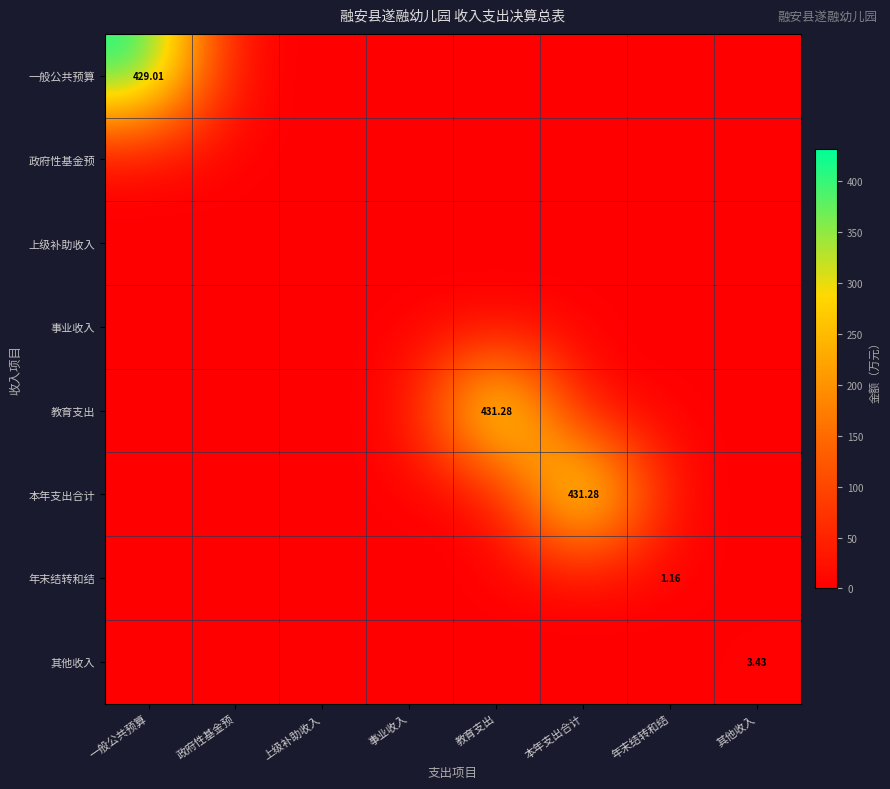

At which category does the chart reach its peak across all series?

教育支出